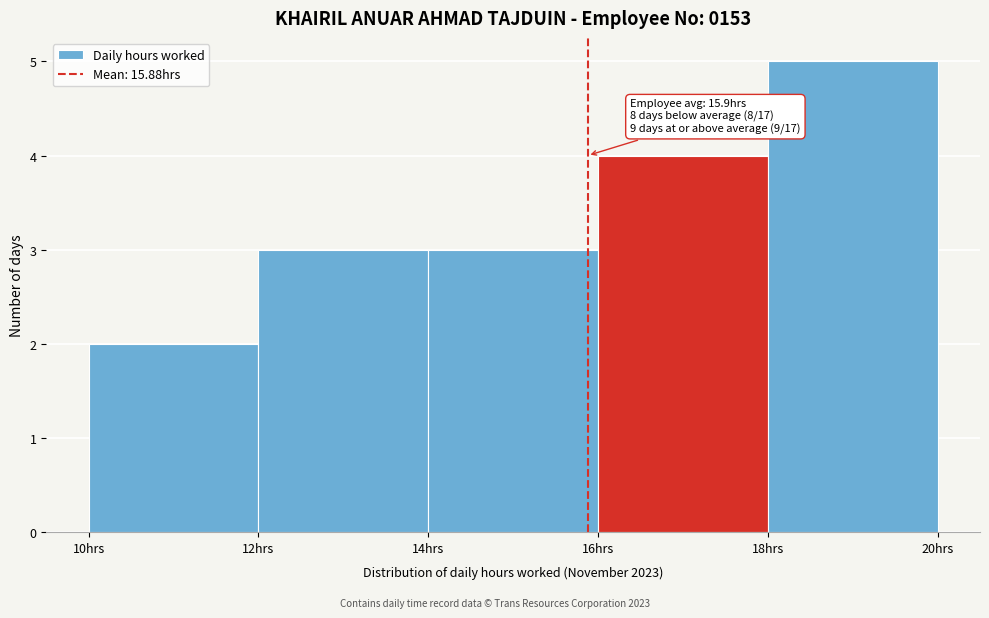

Which range on the x-axis has the tallest bar?

18 to 20